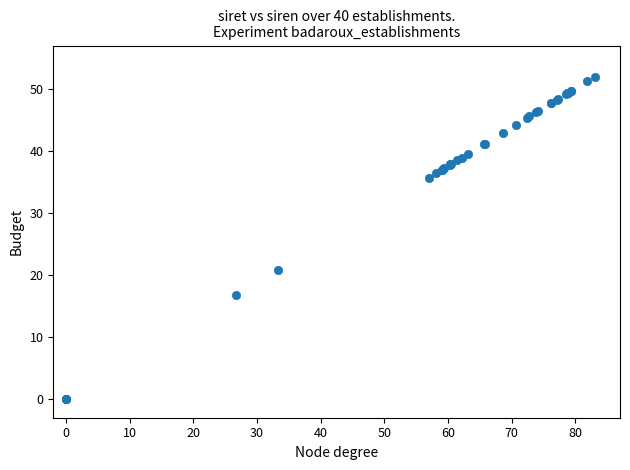

What Y value in the scatter plot is closest to 26?

20.9